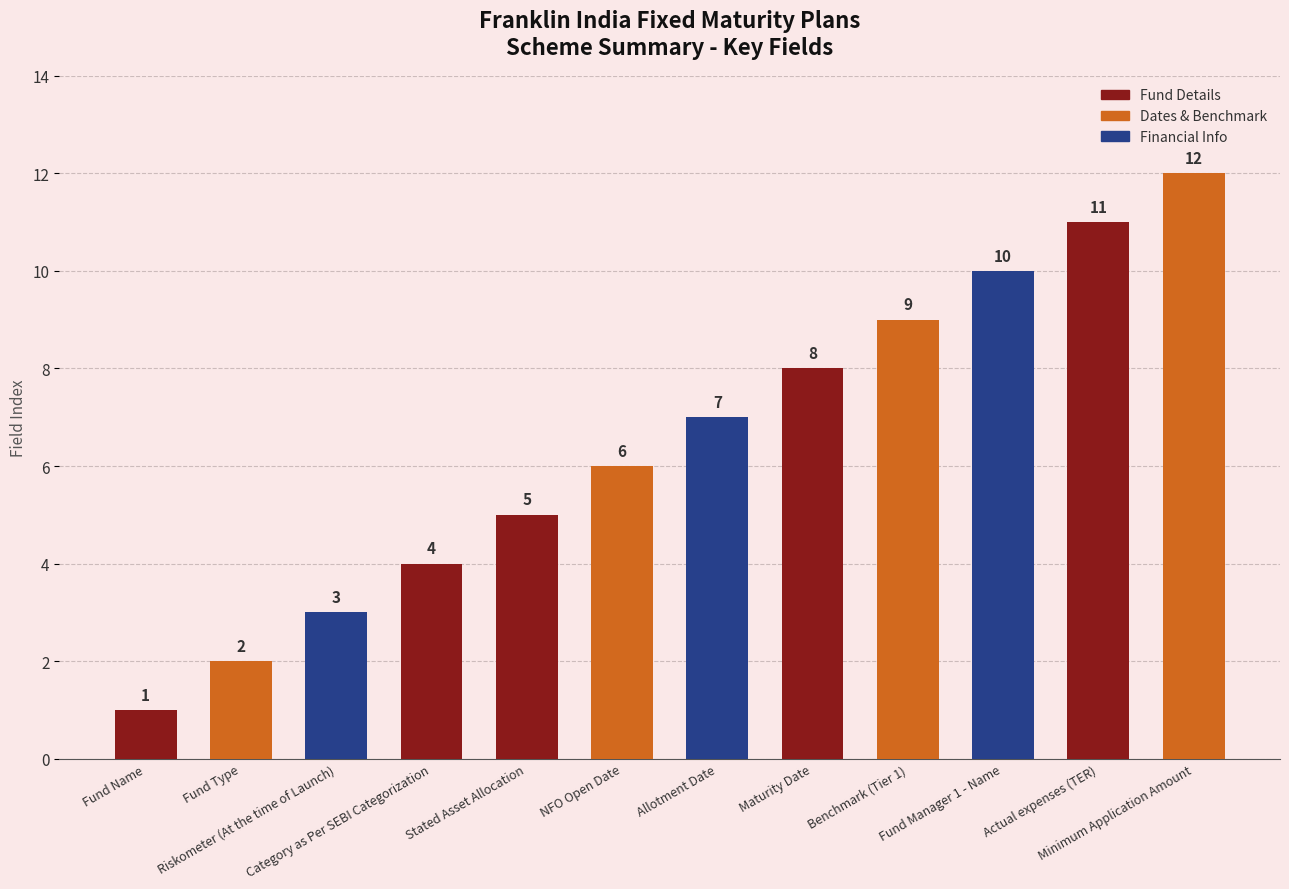

Where is the data nearest to the value 6?

NFO Open Date